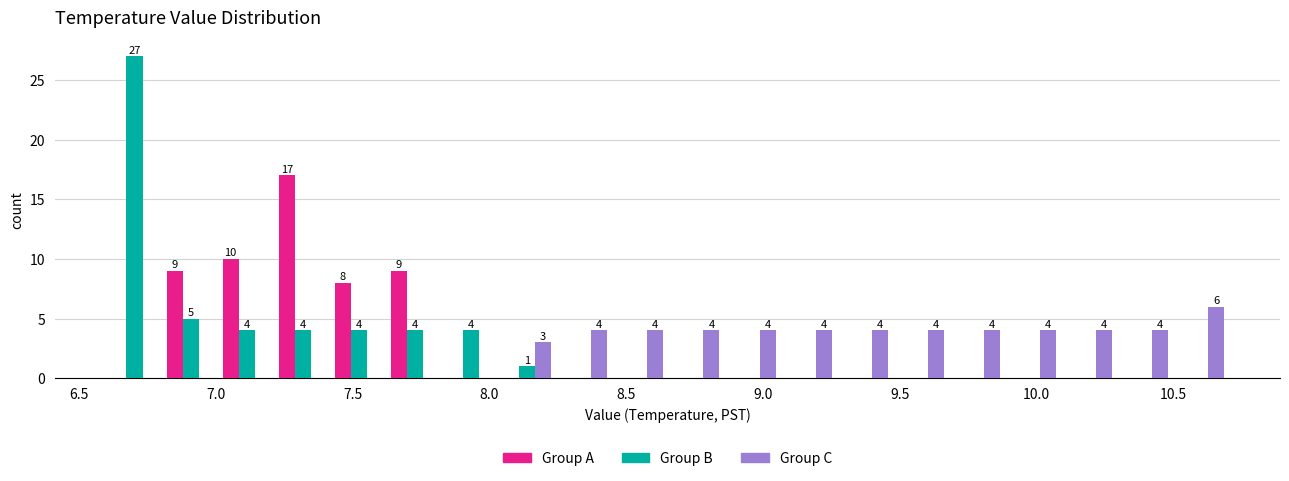

In the Group B series, which range on the x-axis has the tallest bar?

6.600 to 6.805